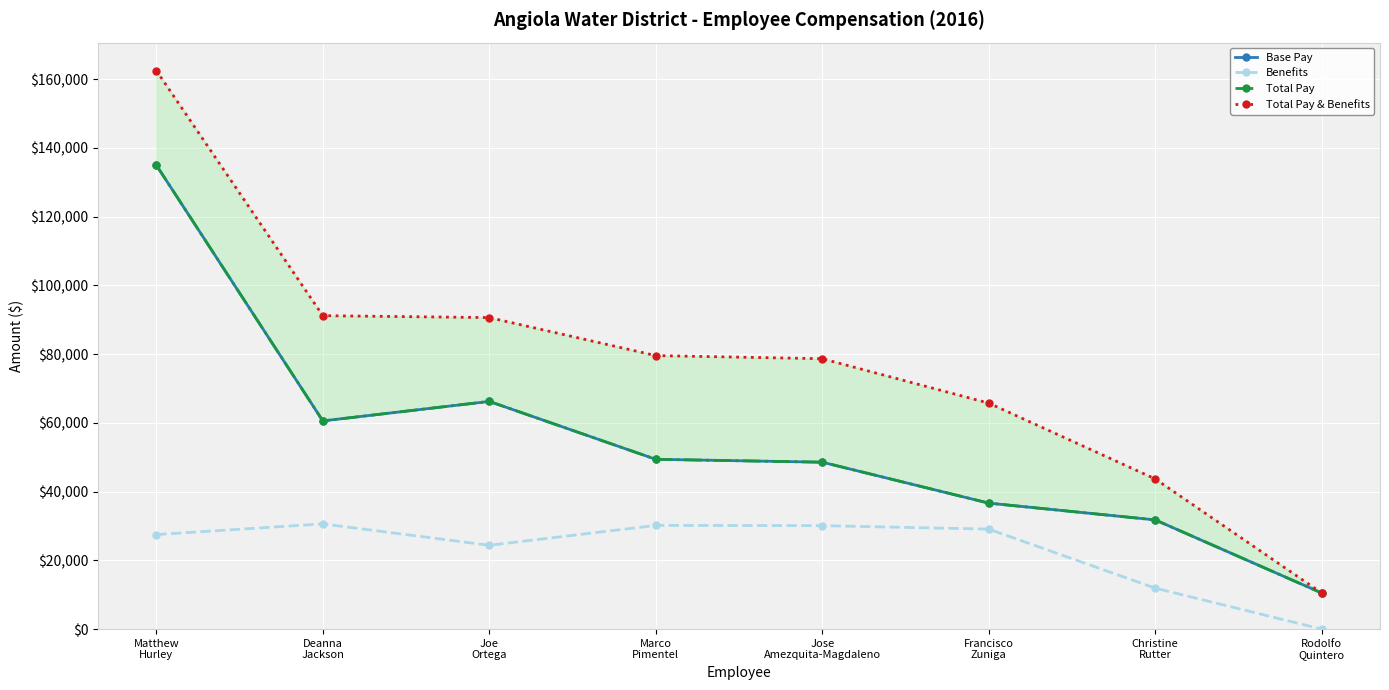

True or false: Total Pay & Benefits and Base Pay cross at least once.

False